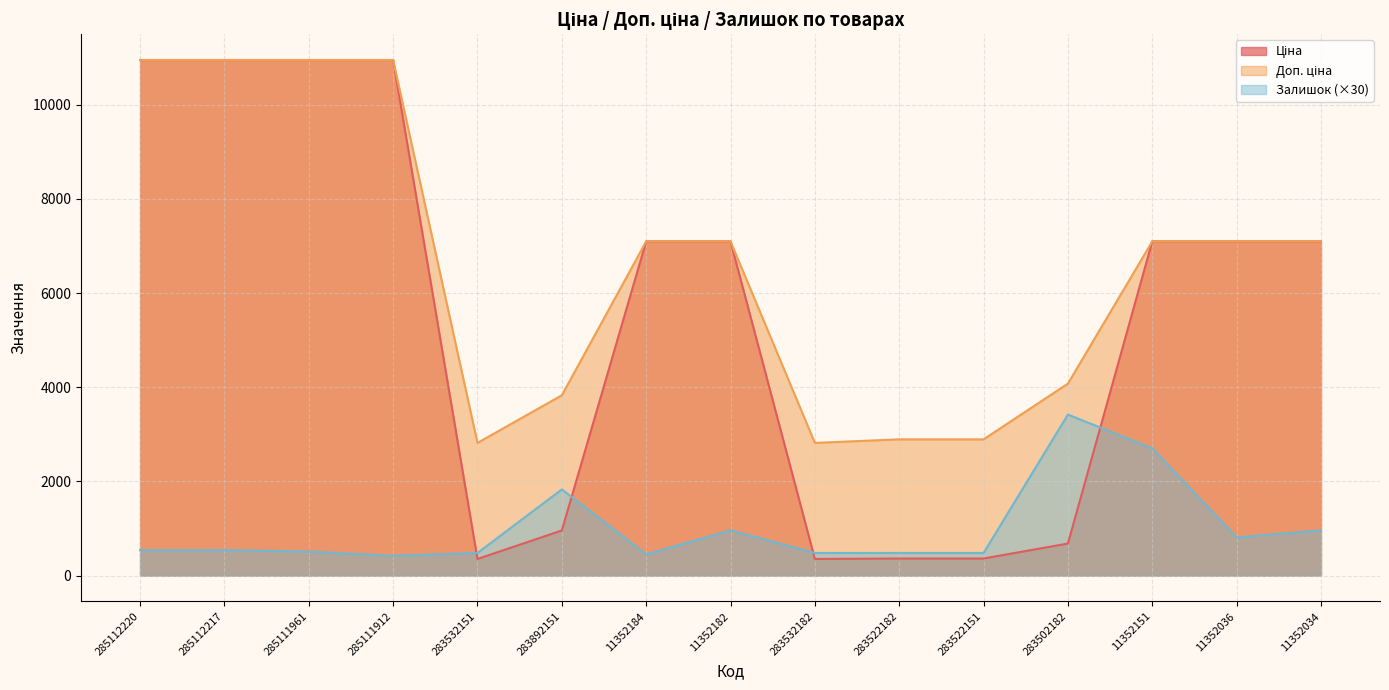

True or false: Доп. ціна and Залишок intersect in this chart.

False